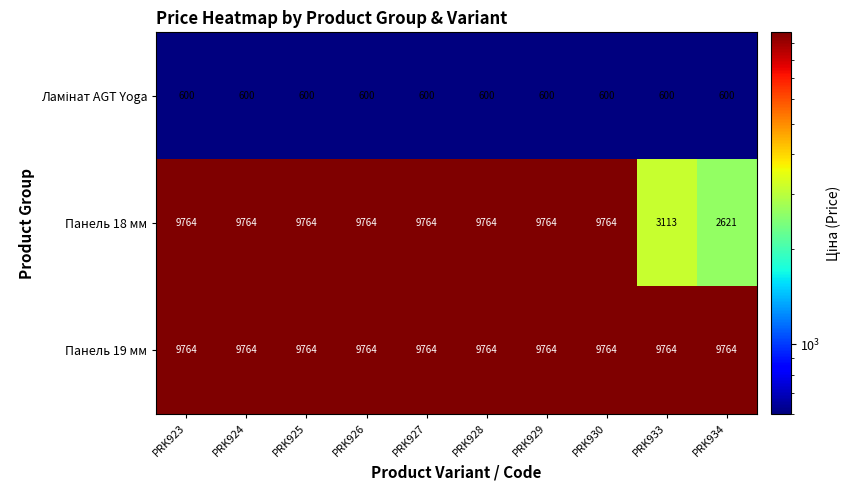

What is the minimum value shown in the chart?

600